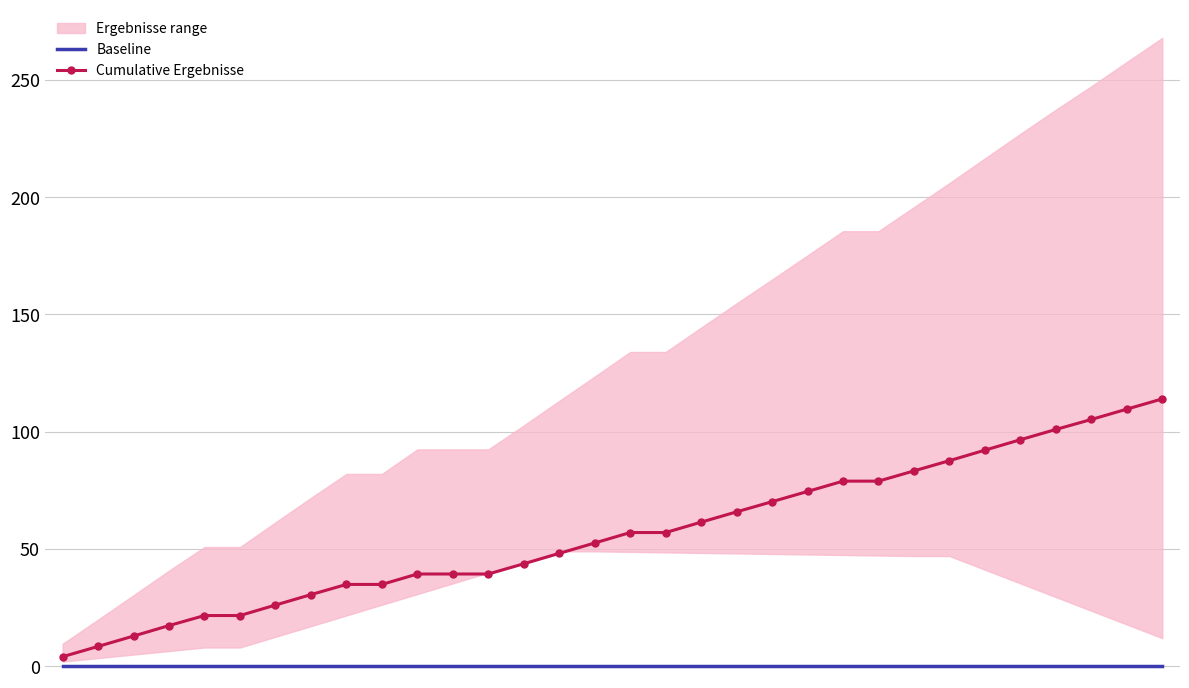

Reading left to right, transcribe all the data shown in this chart.

Baseline: 0.0	0.0	0.0	0.0	0.0	0.0	0.0	0.0	0.0	0.0	0.0	0.0	0.0	0.0	0.0	0.0	0.0	0.0	0.0	0.0	0.0	0.0	0.0	0.0	0.0	0.0	0.0	0.0	0.0	0.0	0.0	0.0
Cumulative Ergebnisse: 4.1	8.5	12.9	17.4	21.6	21.6	26.1	30.5	34.9	34.9	39.3	39.3	39.3	43.7	48.1	52.6	57.0	57.0	61.4	65.8	70.2	74.5	78.9	78.9	83.3	87.7	92.1	96.6	101.0	105.2	109.6	114.0